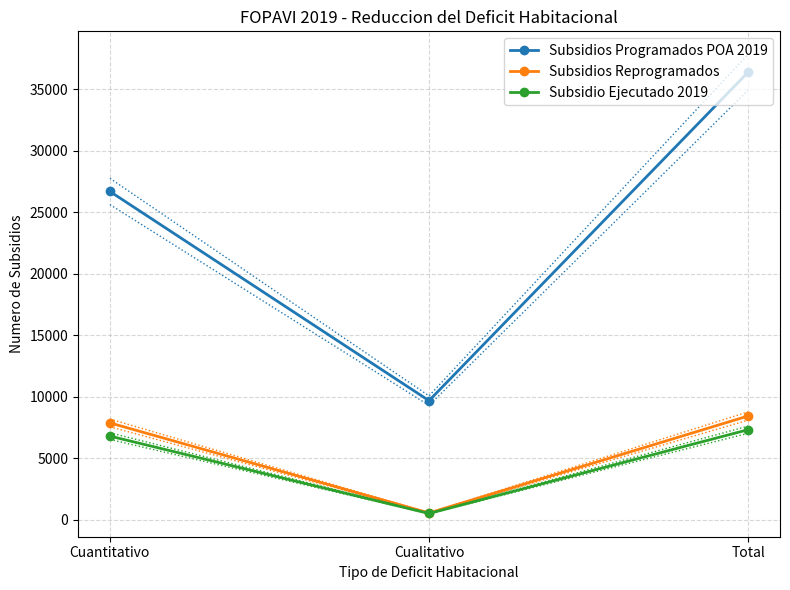

Rank the series at Cuantitativo from highest to lowest value.

Subsidios Programados POA 2019, Subsidios Reprogramados, Subsidio Ejecutado 2019